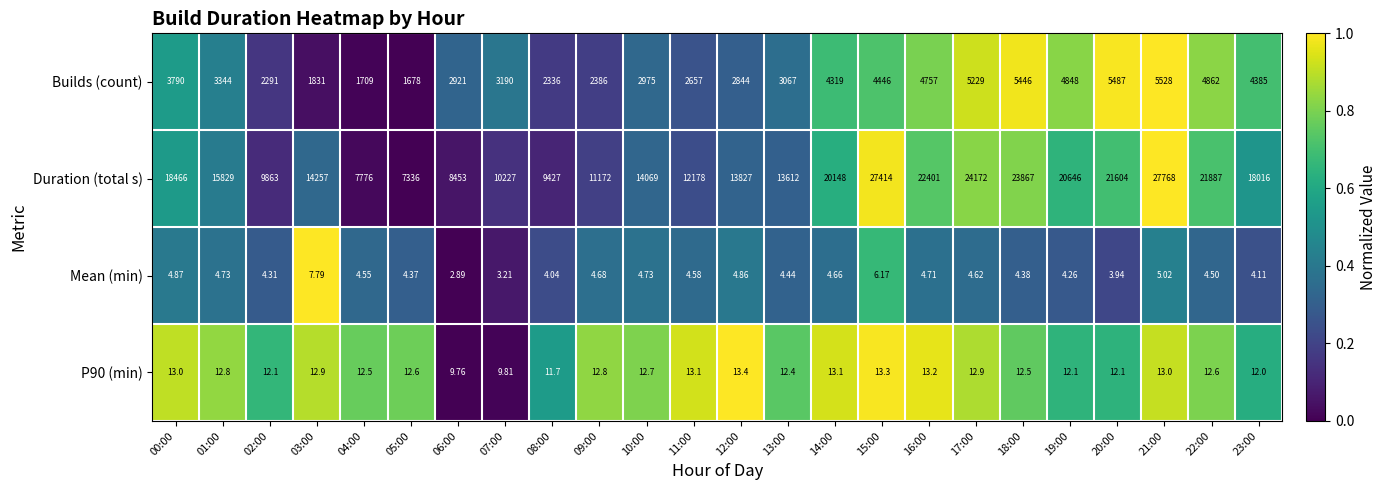

At 13:00, list the series in order from smallest to largest.

Mean (min), P90 (min), Builds (count), Duration (total s)